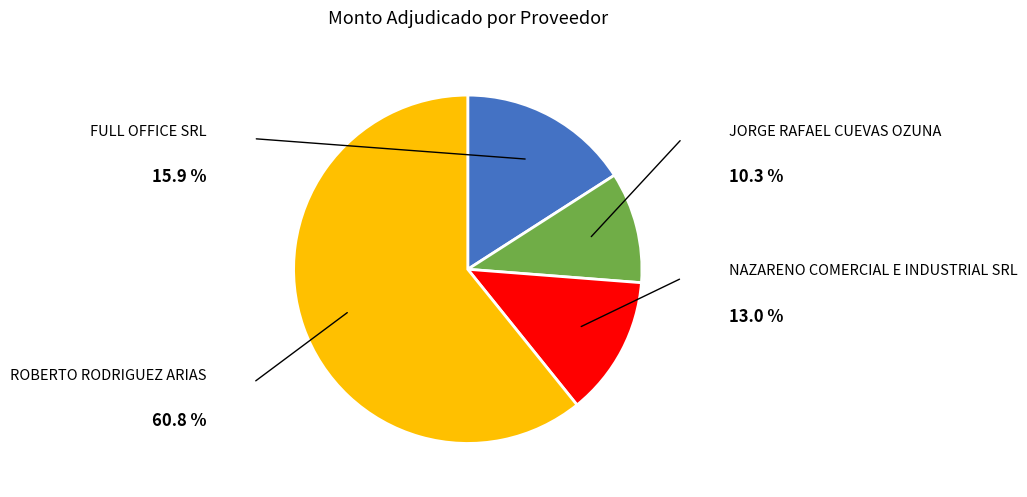

Does any single category account for the majority?

Yes